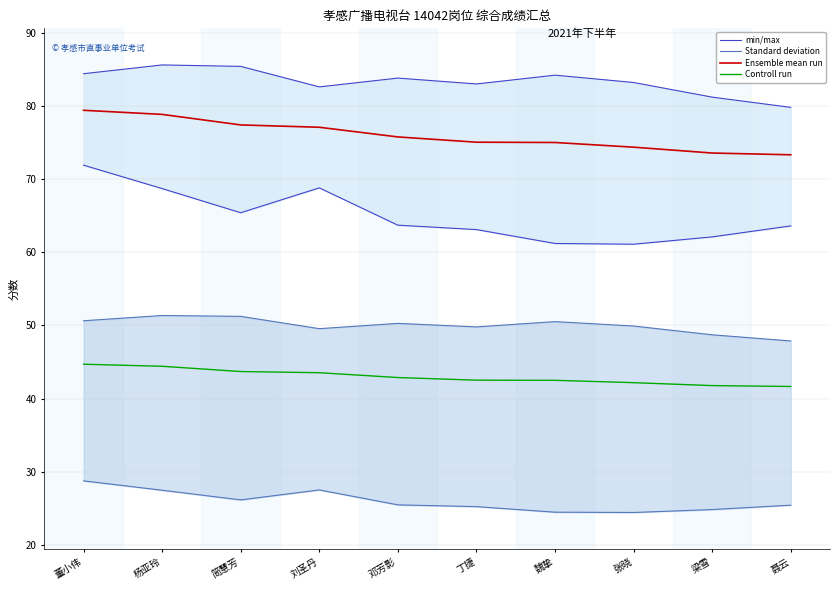

What are all the series names shown in the legend?

min/max, Standard deviation, Ensemble mean run, Controll run